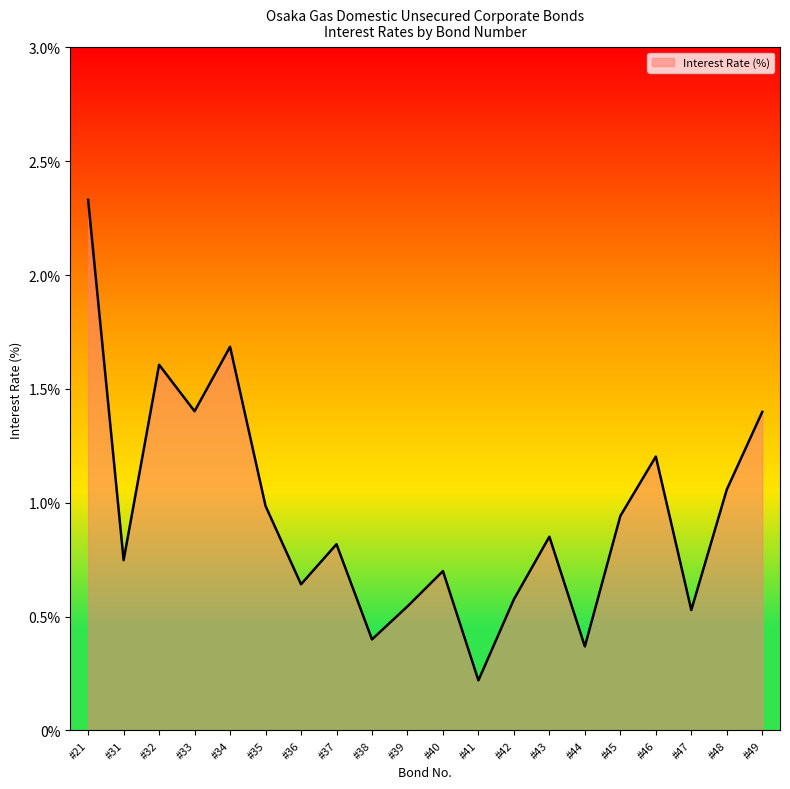

How many categories are shown in the chart?

20